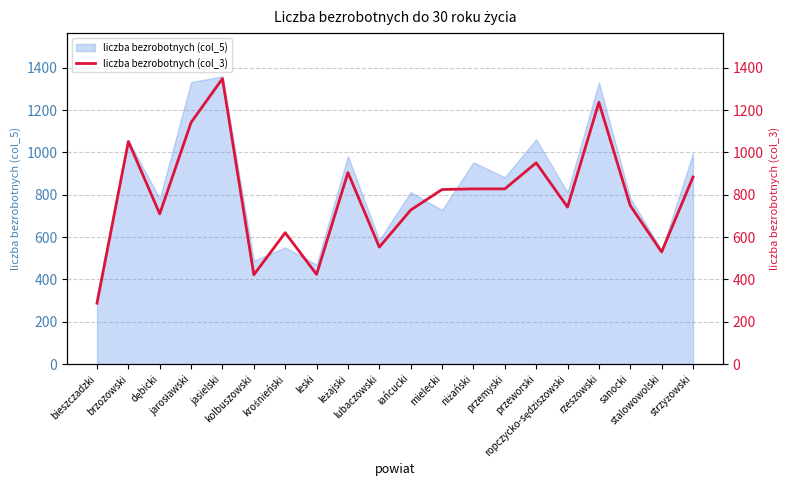

How many values are below 825?

10